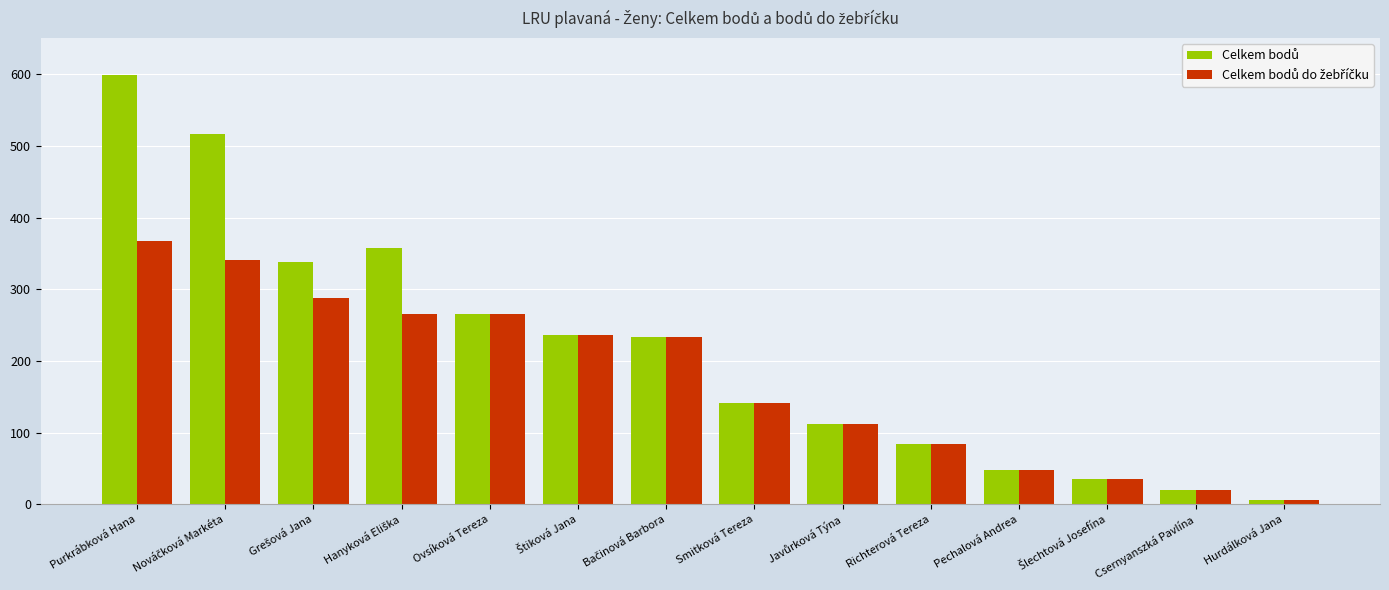

Which label corresponds to the smallest value in the chart?

Hurdálková Jana